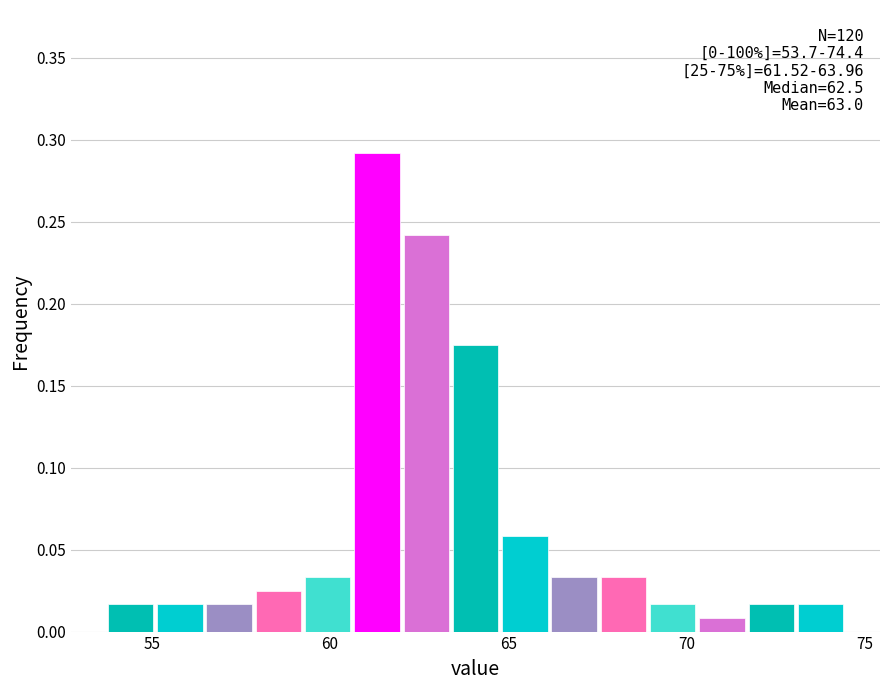

Read against the x-axis, roughly where is the centre of the tallest bar?

61.5